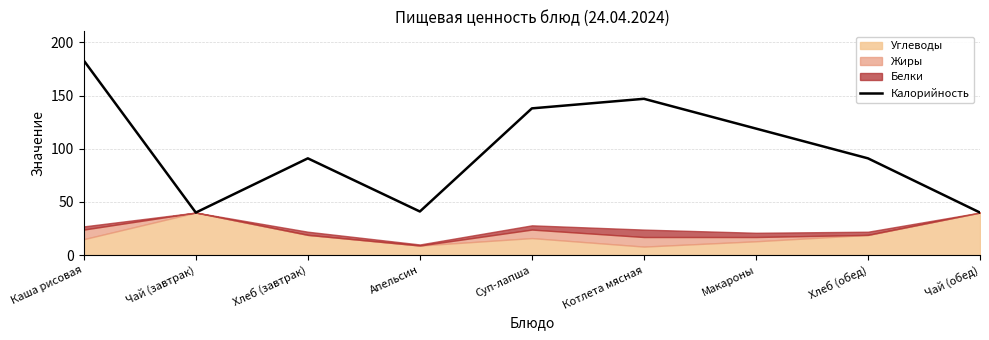

Rank the categories by value from highest to lowest.

Каша рисовая, Котлета мясная, Суп-лапша, Макароны, Хлеб (завтрак), Хлеб (обед), Апельсин, Чай (завтрак), Чай (обед)